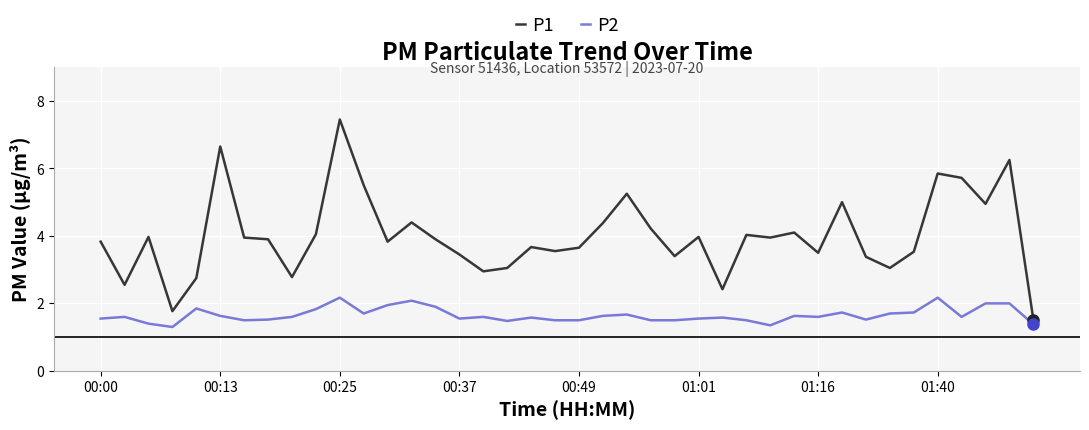

Which series has the widest spread of values?

P1